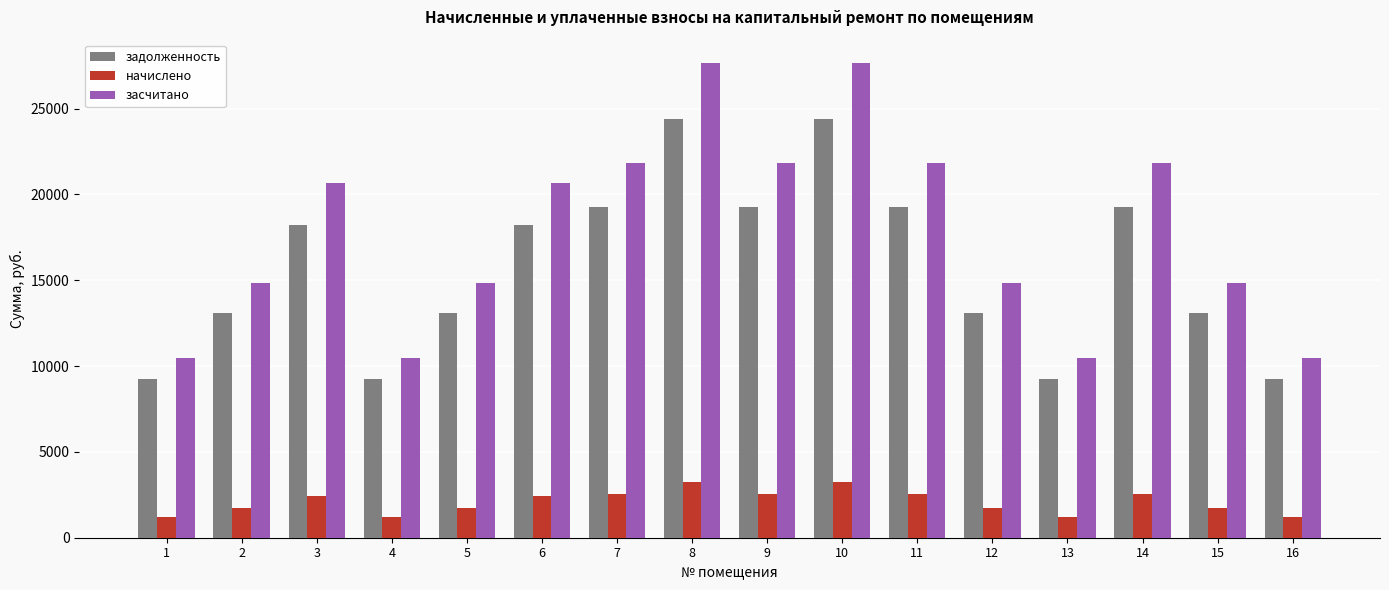

List the series in order of their peak value, highest first.

засчитано, задолженность, начислено